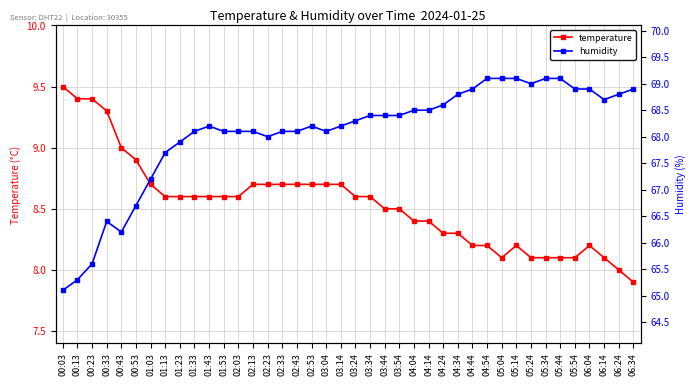

What is the sum of all humidity values?

2722.9